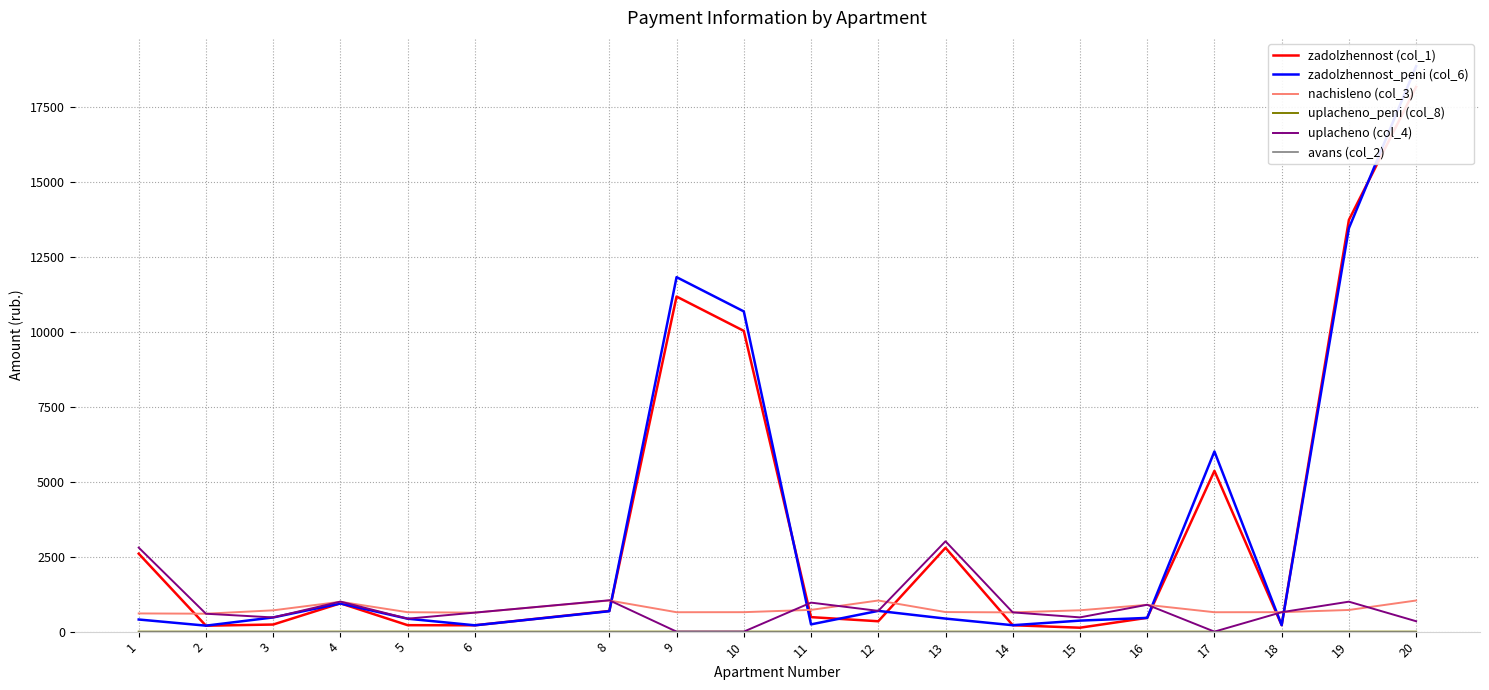

How many lines are shown in the chart?

6